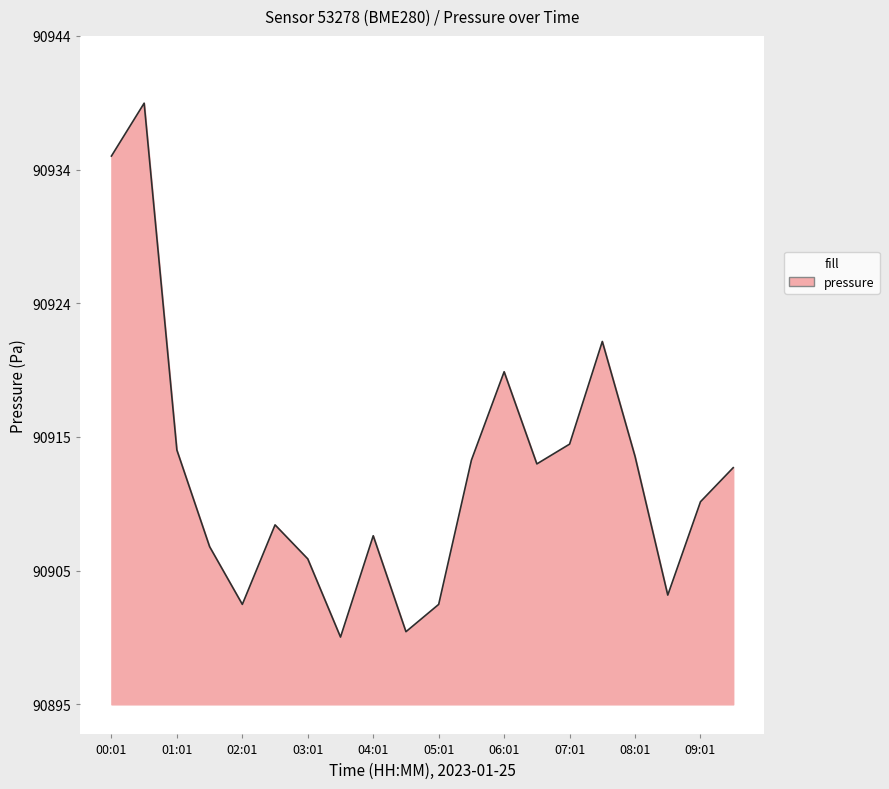

What is the difference between the maximum and minimum values?

39.7